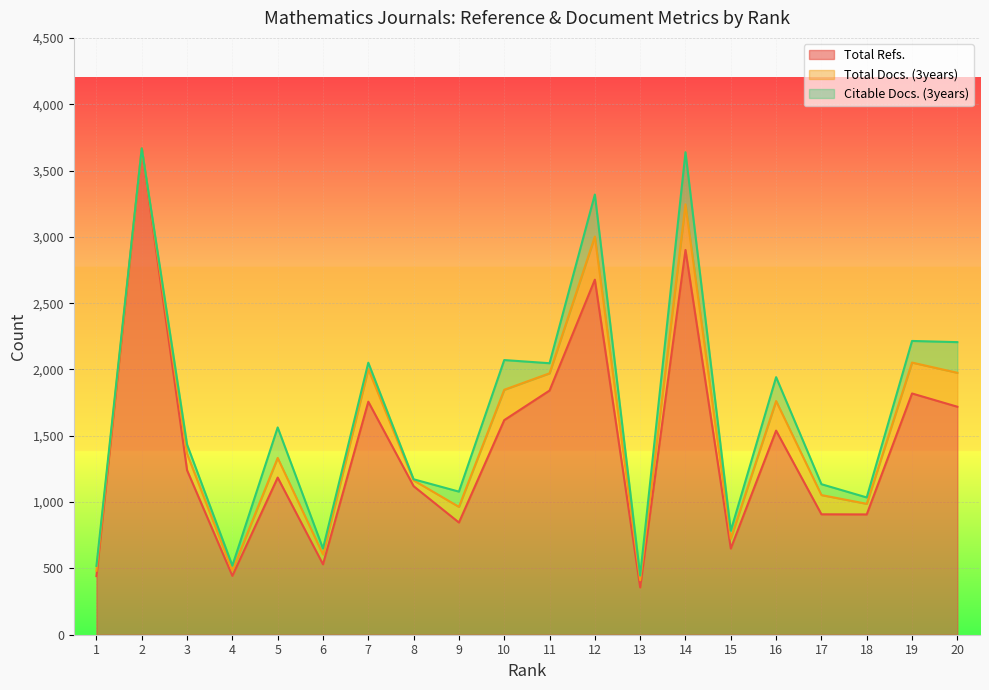

True or false: Total Refs. has a value of 1539 at 16.

True